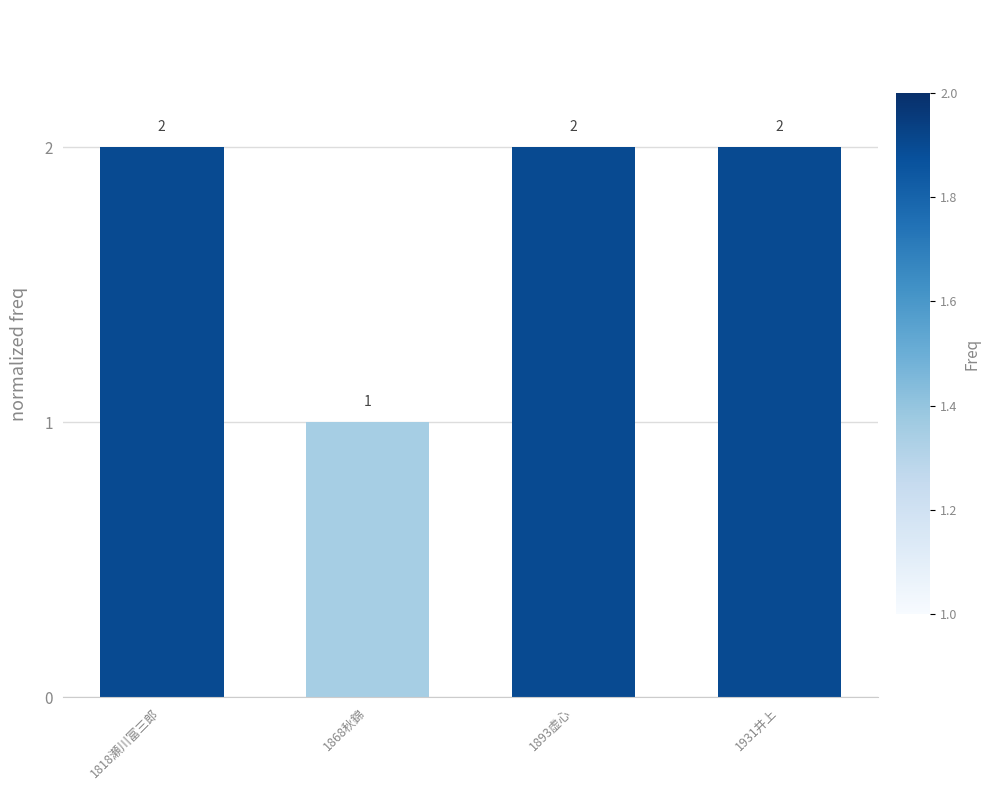

The chart shows a value of 1 at 1868秋錦. True or false?

True